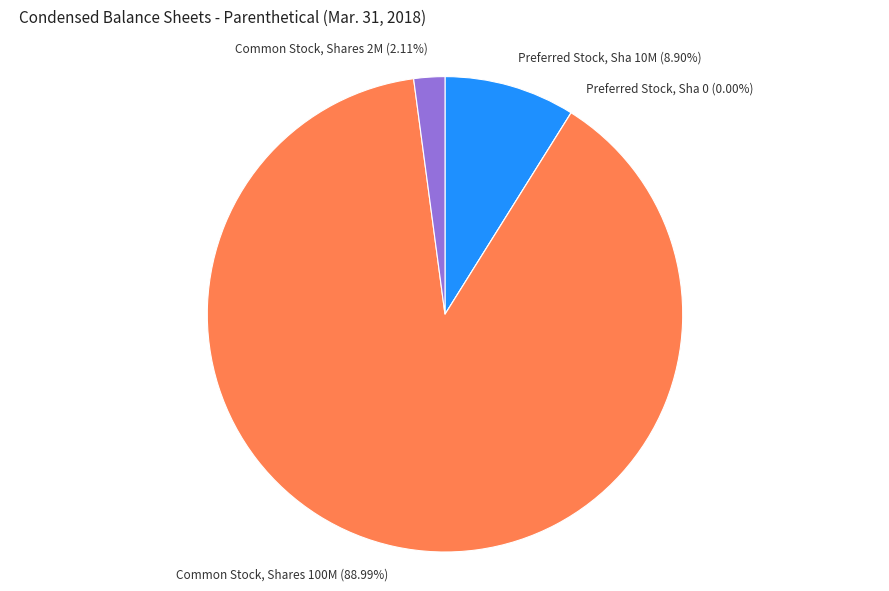

Rank the categories by value from lowest to highest.

Preferred Stock, Shares Outstanding, Common Stock, Shares Outstanding, Preferred Stock, Shares Authorized, Common Stock, Shares Authorized